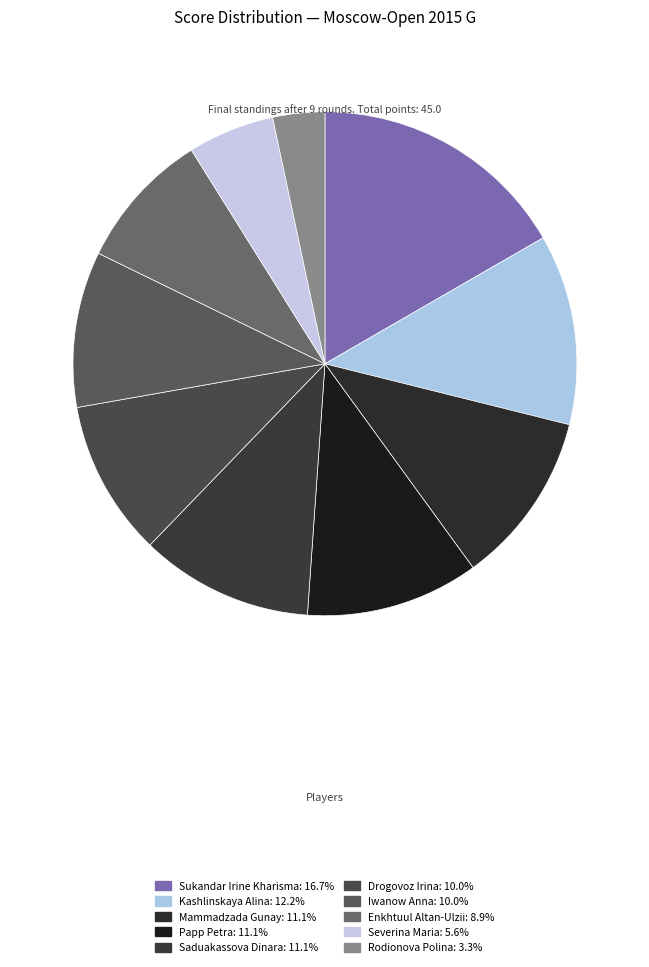

Between Saduakassova Dinara and Severina Maria, which is larger?

Saduakassova Dinara